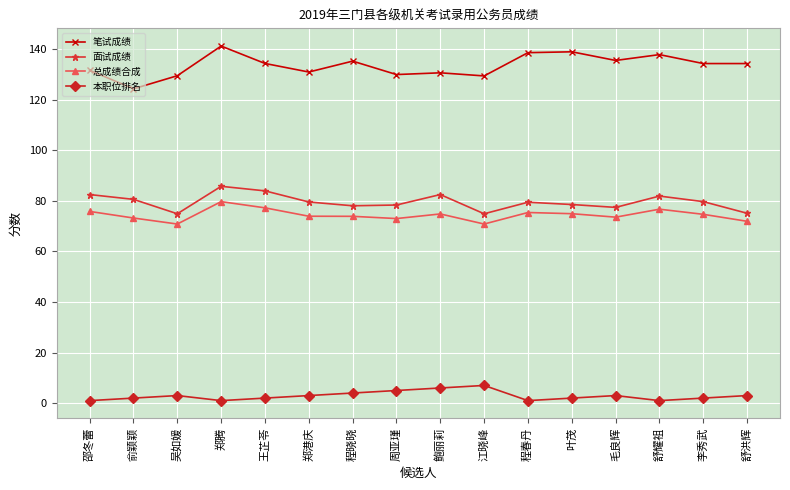

True or false: 面试成绩 and 本职位排名 cross at least once.

False